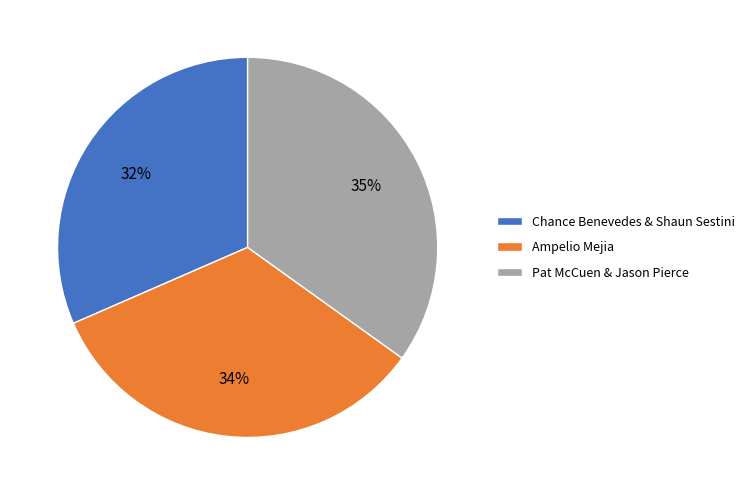

Does Ampelio Mejia account for over 50% of the chart?

No